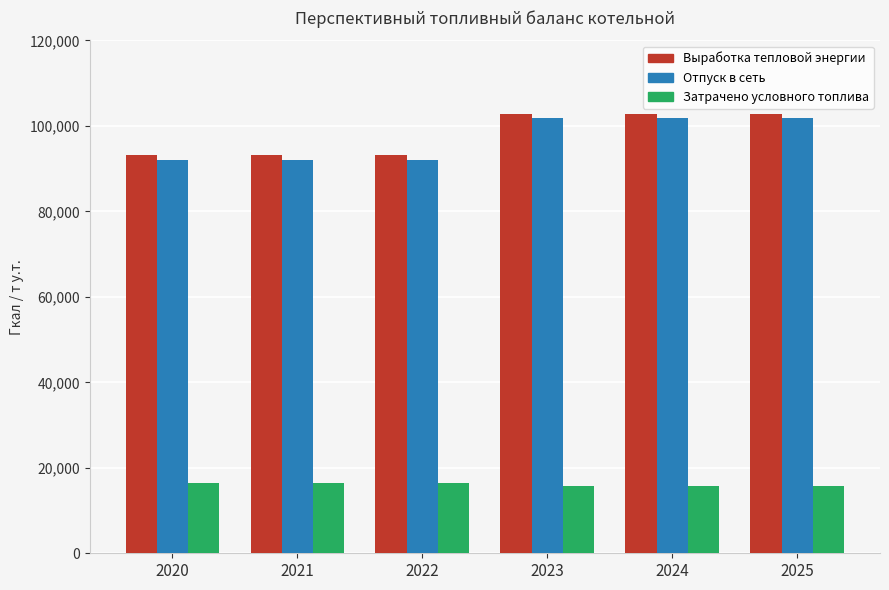

What is the value of the Затрачено условного топлива bar at the 2nd from the left?

16455.7